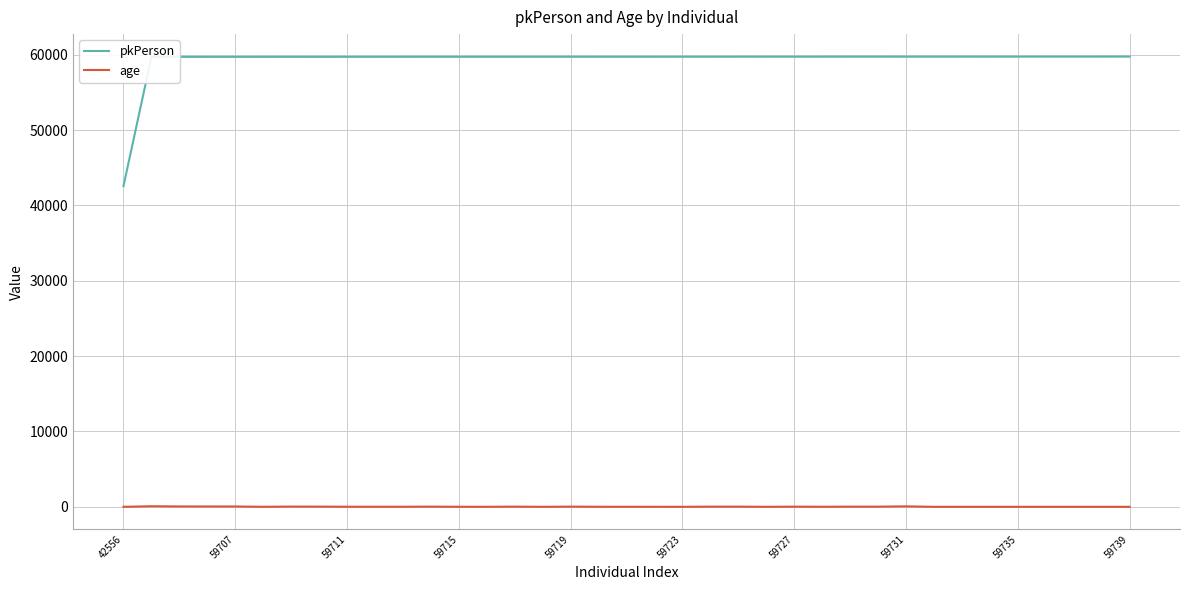

Rank the series by their average value, from highest to lowest.

pkPerson, age